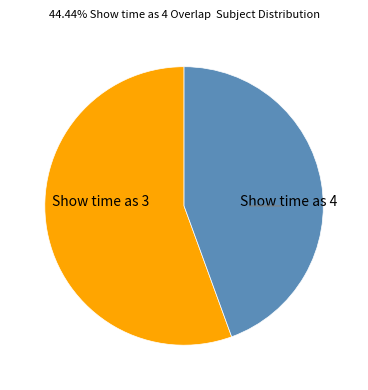

Is there any slice that represents more than half of the pie?

Yes